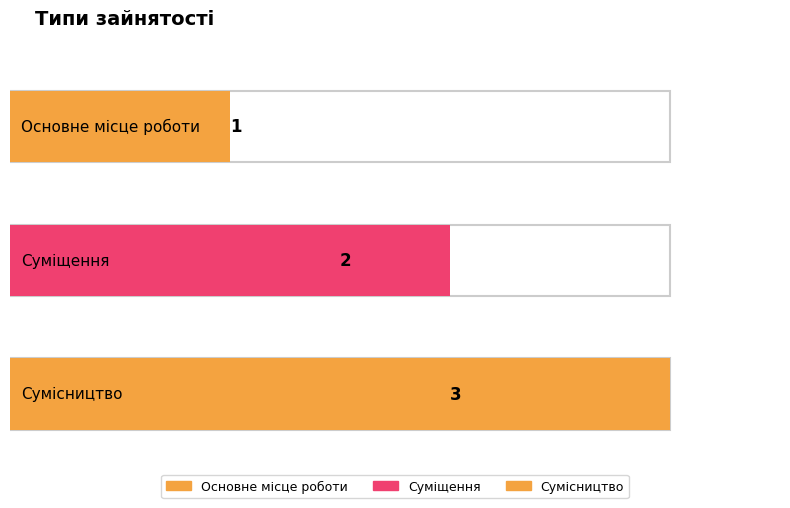

What is the smallest value displayed?

1